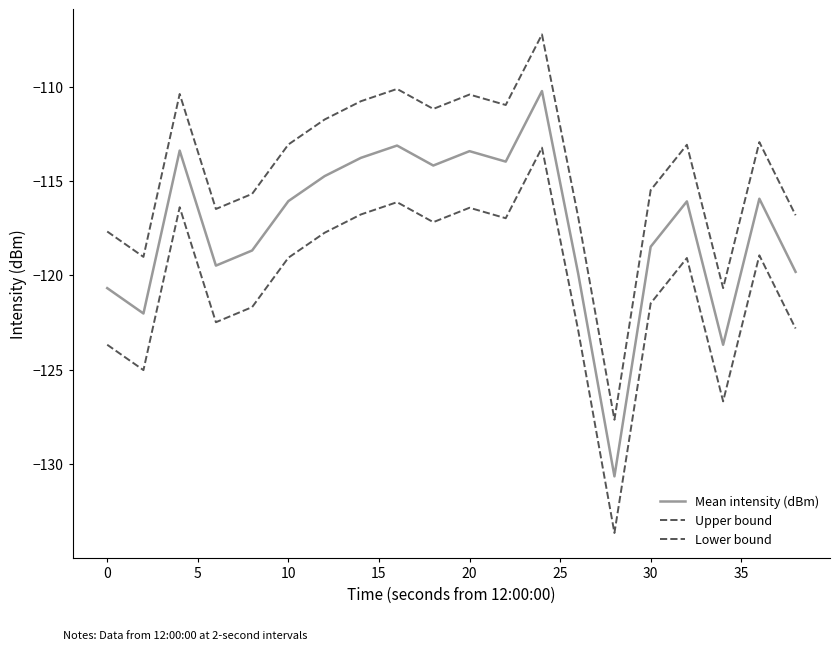

Is this an area chart (filled region under the line)?

No